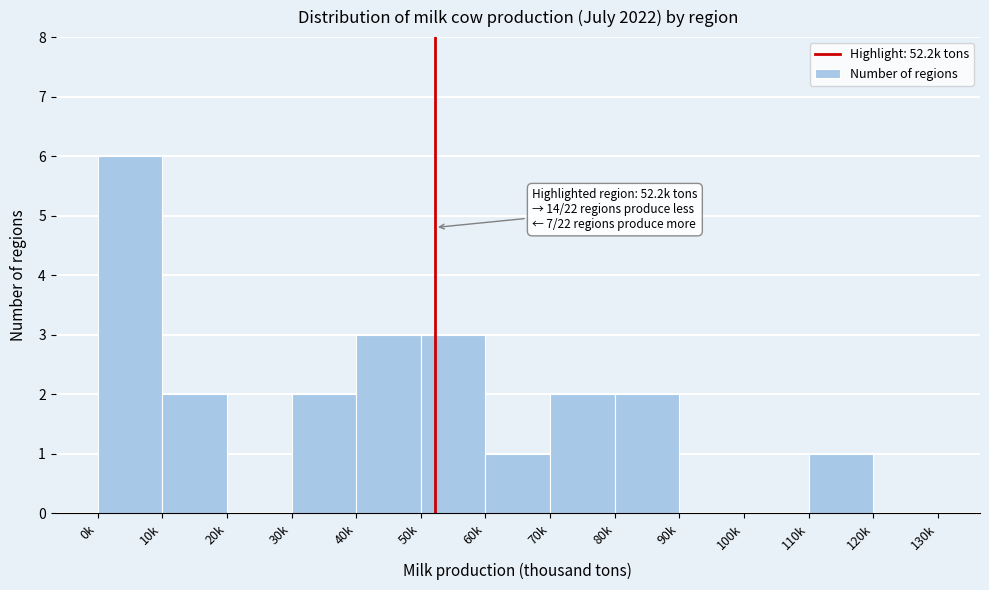

Reading left to right, transcribe all the data shown in this chart.

0k=6	10k=2	20k=0	30k=2	40k=3	50k=3	60k=1	70k=2	80k=2	90k=0	100k=0	110k=1	120k=0